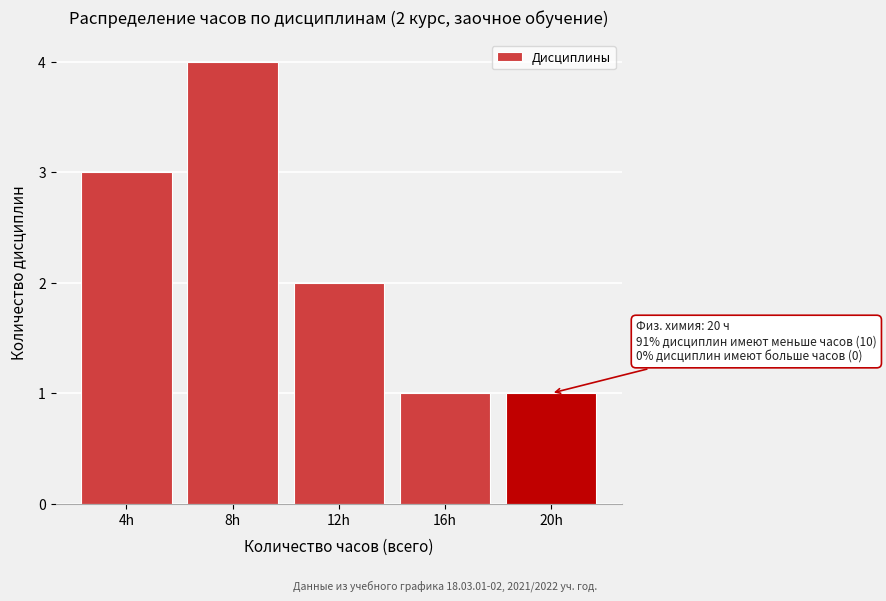

Reading left to right, transcribe all the data shown in this chart.

3	4	2	1	1